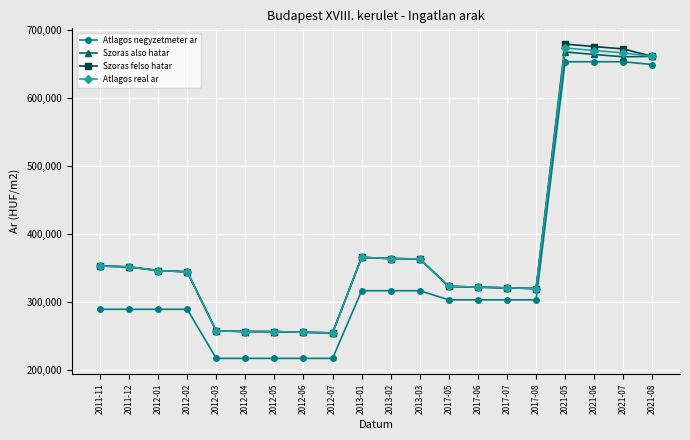

At how many categories does at least one series exceed 262624?

15